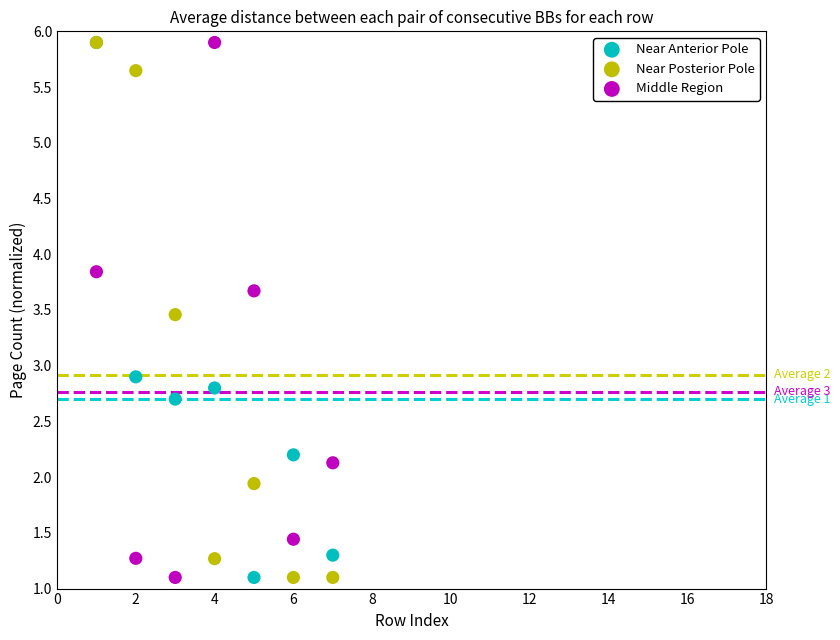

Across all series, what Y value is closest to 3?

2.9